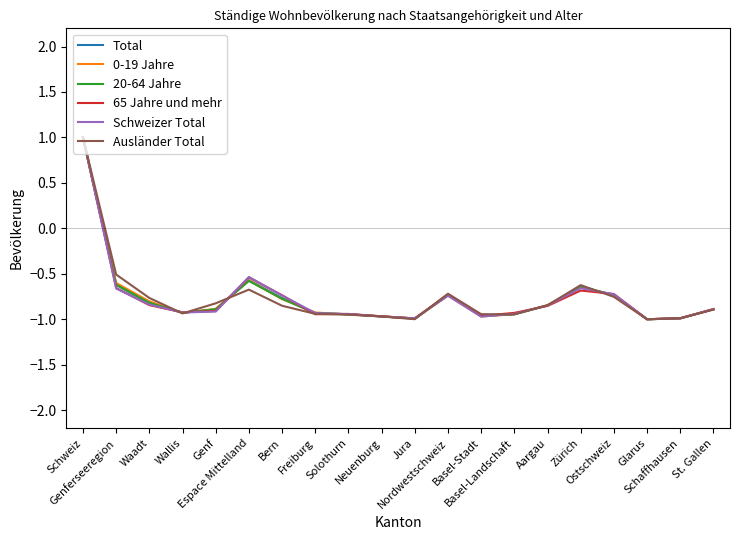

What is the highest value of the 65 Jahre und mehr series?

1.0